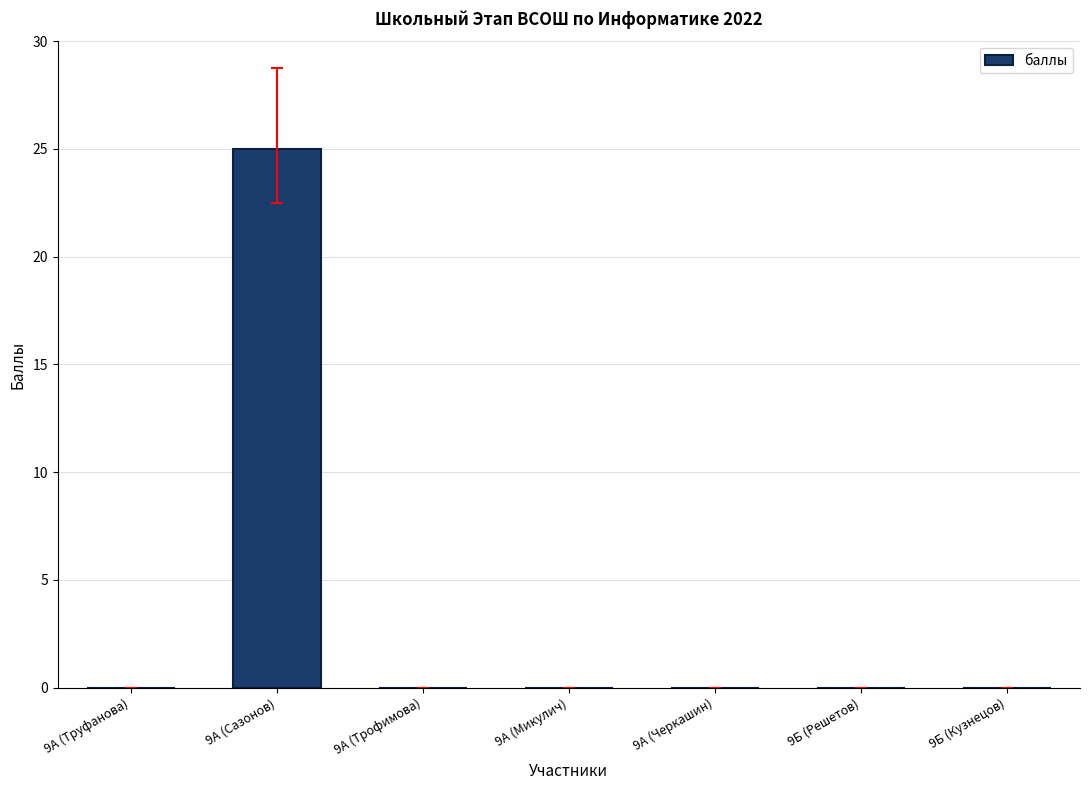

What is the greatest value displayed?

25